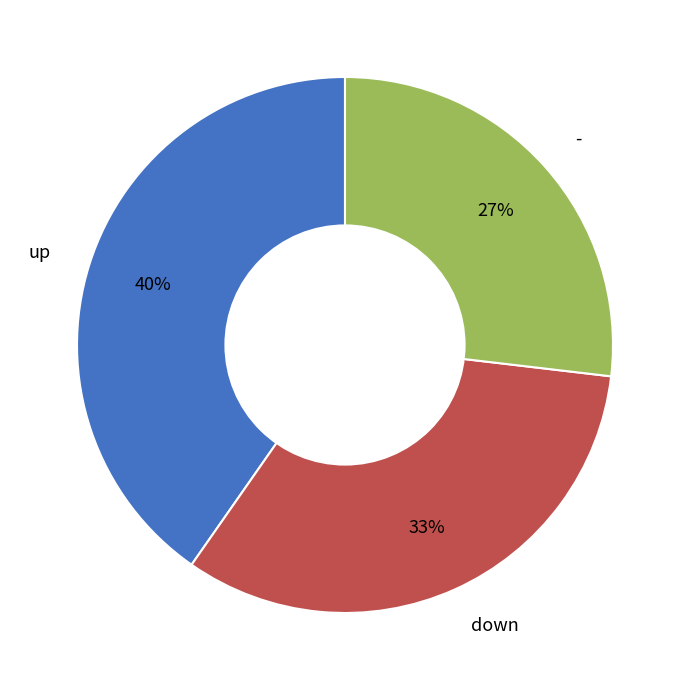

Rank the categories by value from lowest to highest.

-, down, up